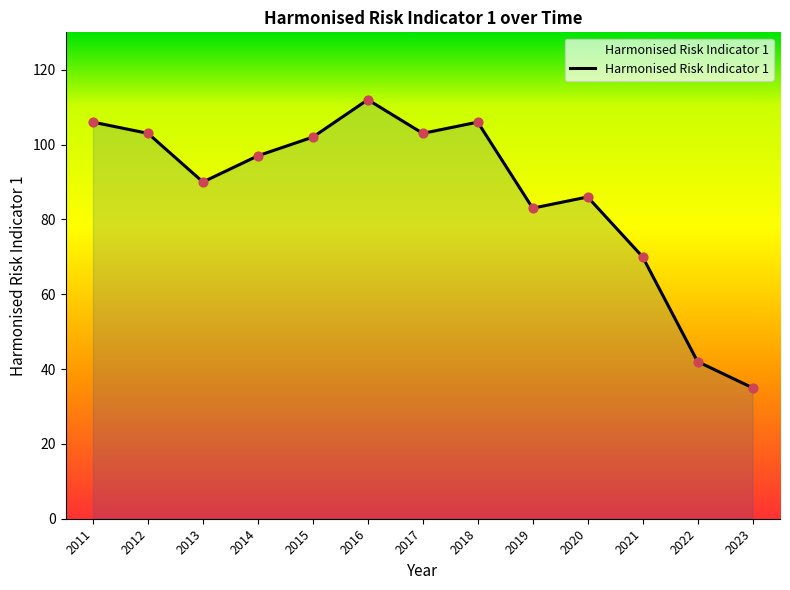

What is the change in value from 2013 to 2016?

+22